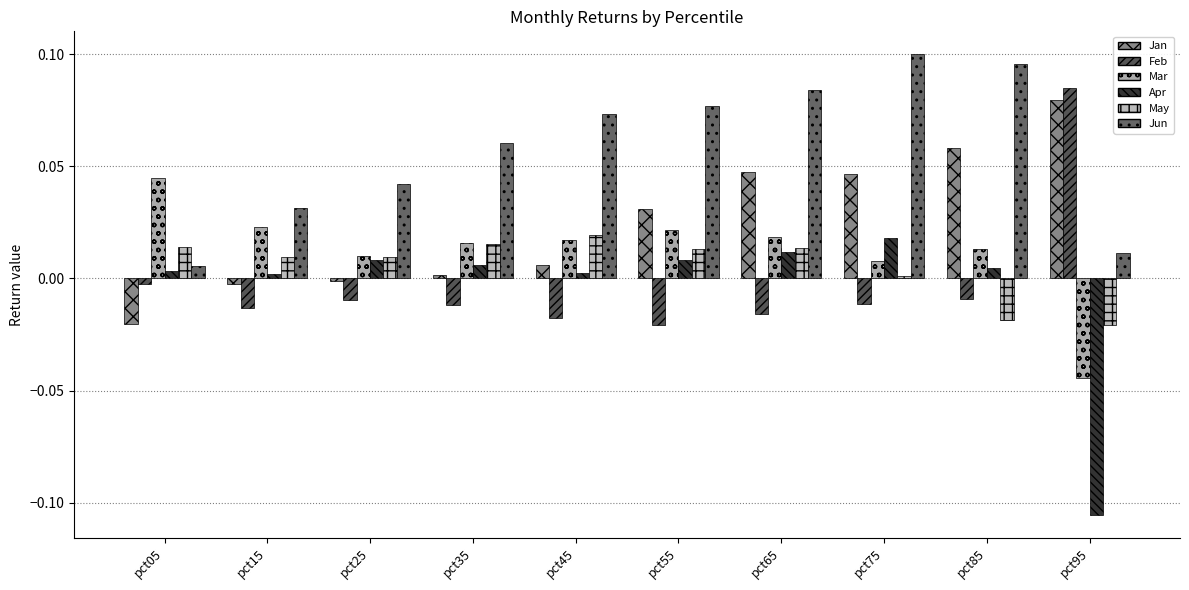

What is the spread (max minus min) of values at pct65?

0.1